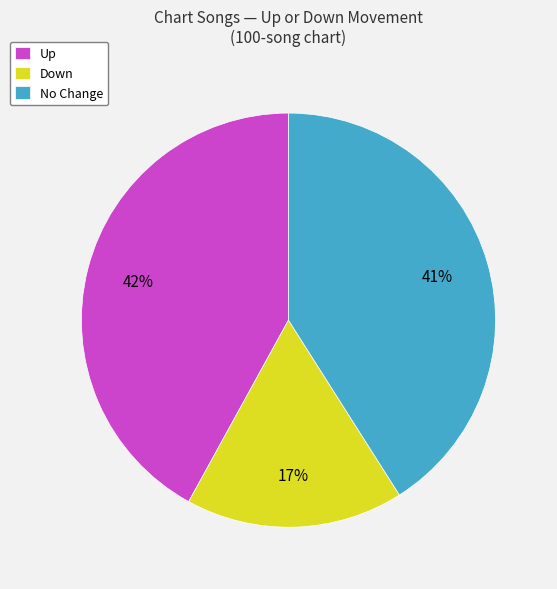

To the nearest percent, what is the difference between the largest and smallest slice percentages?

25%